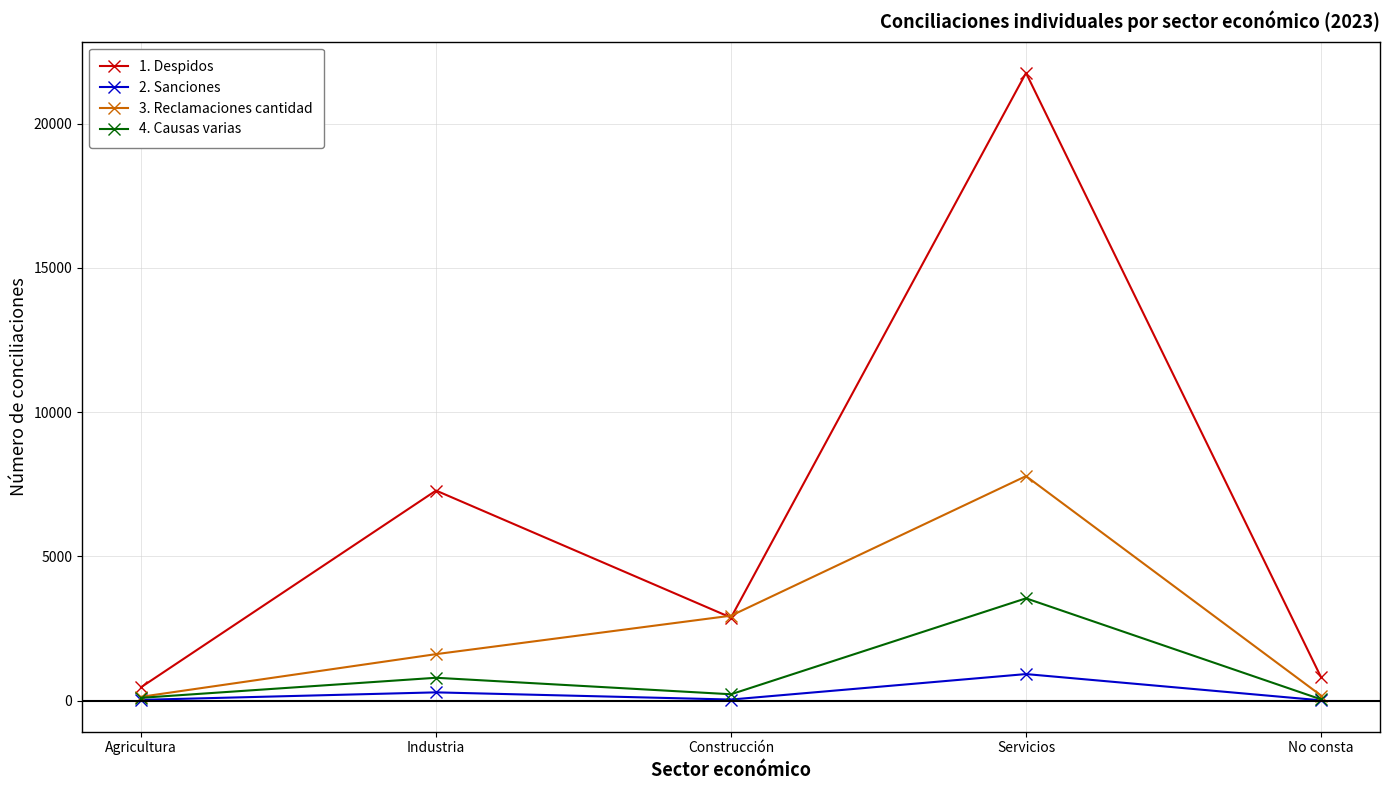

What is the total value across all series at Industria?

9971